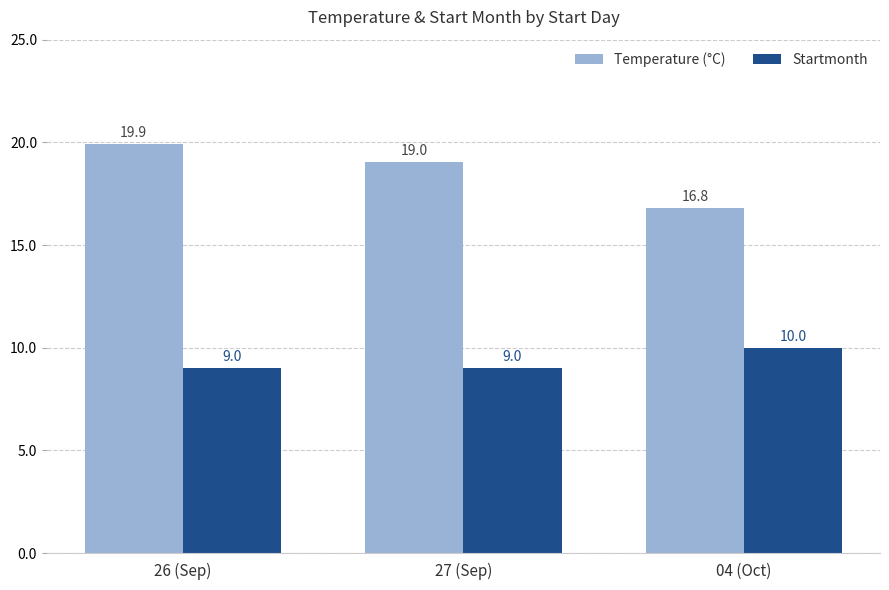

Are the bars grouped side by side (vs. stacked)?

Yes